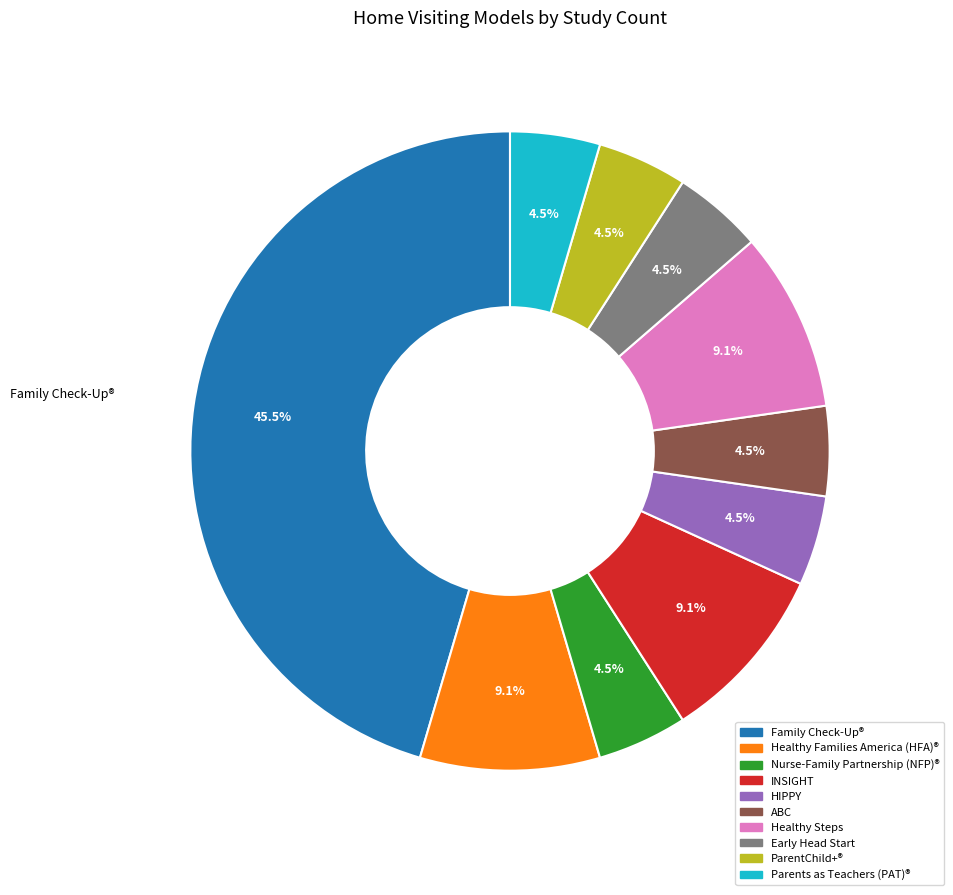

Is there a majority slice in this chart?

No